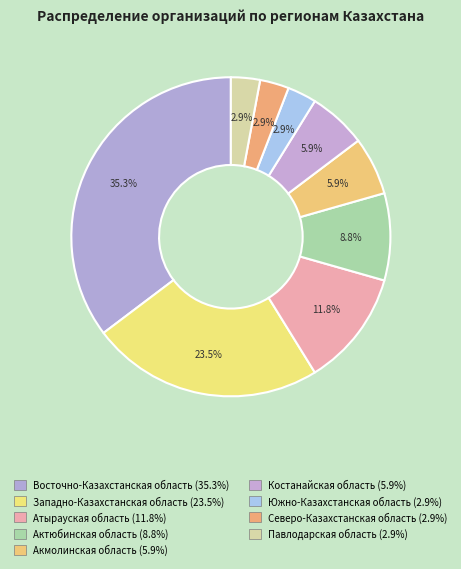

To the nearest percent, what percentage of the pie is Северо-Казахстанская область?

3%